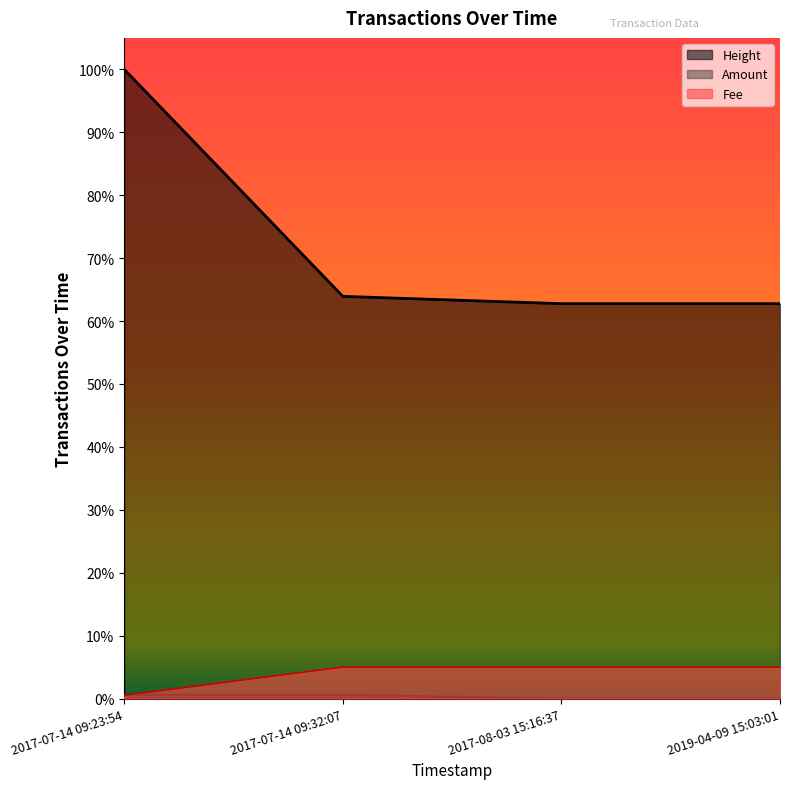

How many lines are shown in the chart?

3